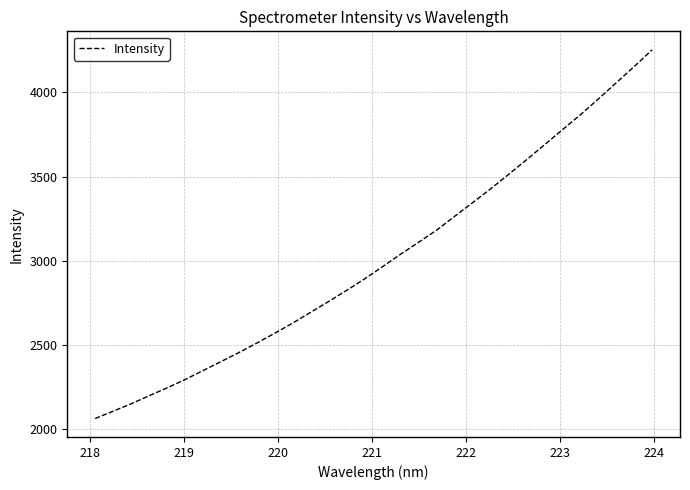

How many distinct data groups are displayed?

1